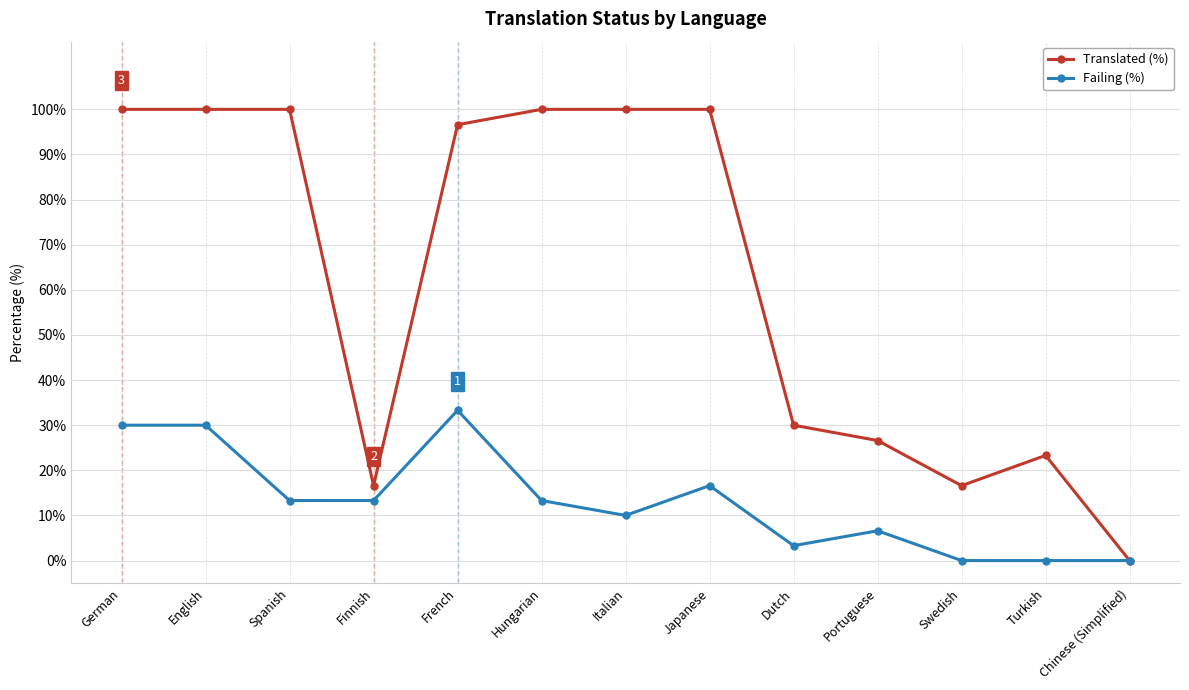

Which series has the largest range (max minus min)?

Translated (%)